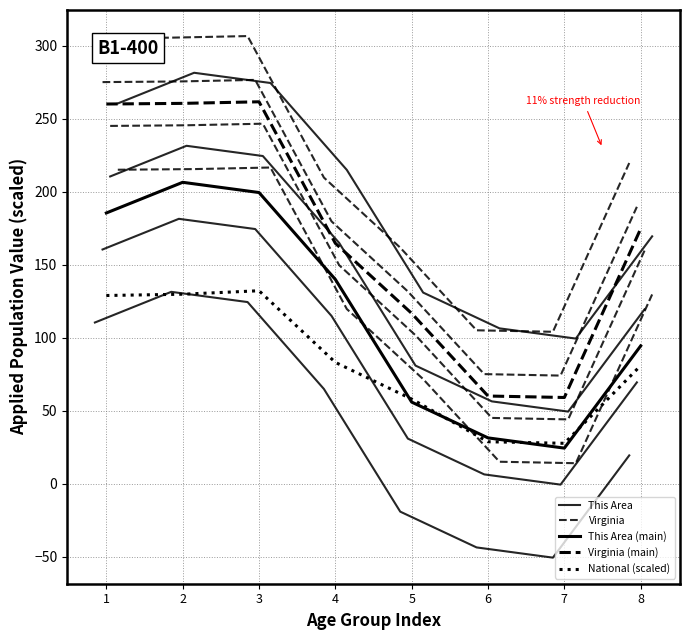

Between 5 and 4, which is larger?

4